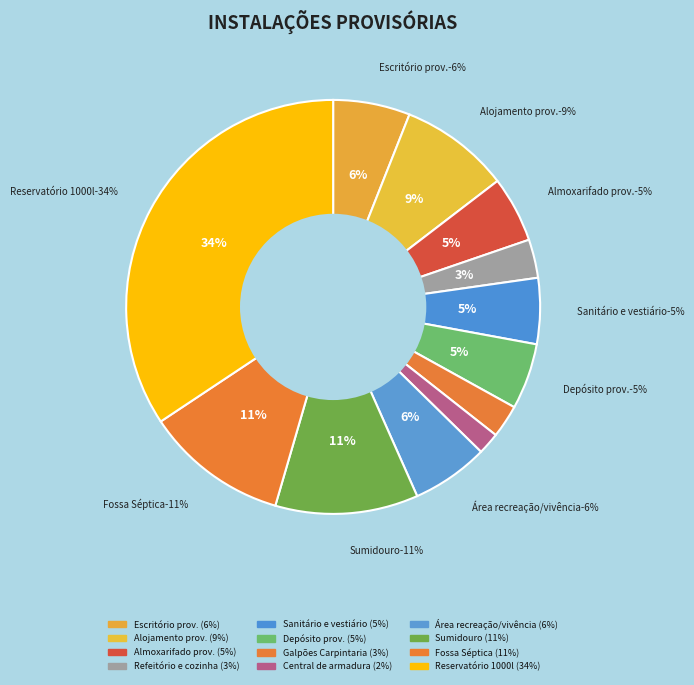

Between Fossa Séptica and Refeitório e cozinha provisória, which is larger?

Fossa Séptica